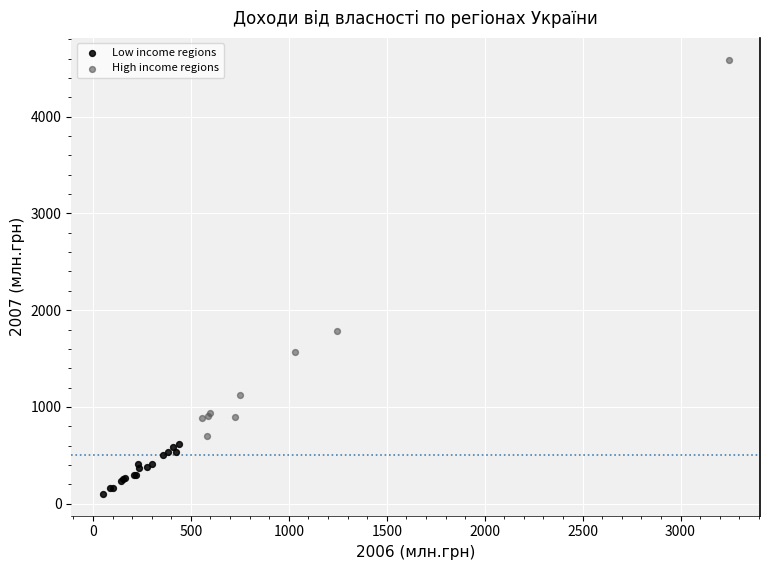

Which series contains the lowest Y value?

Low income regions